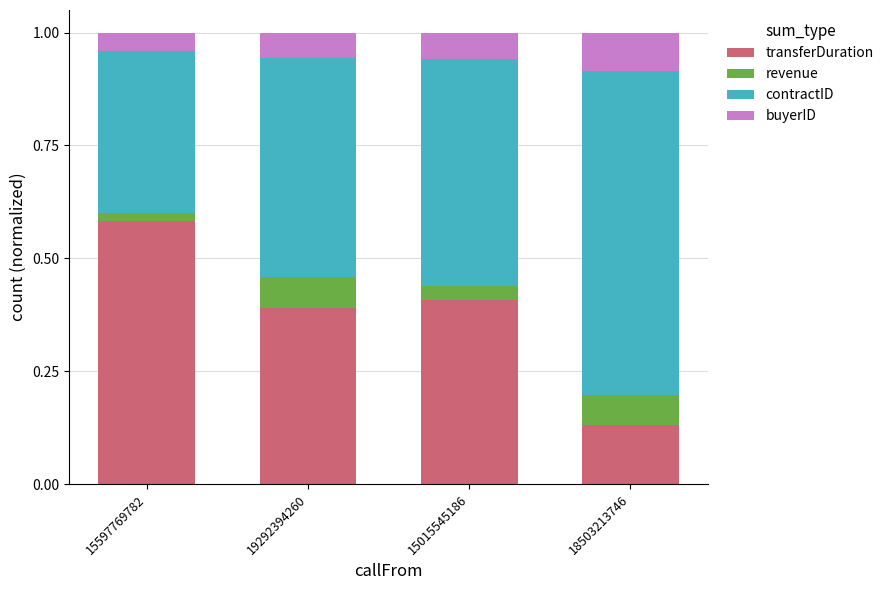

At which label does transferDuration reach its minimum?

18503213746